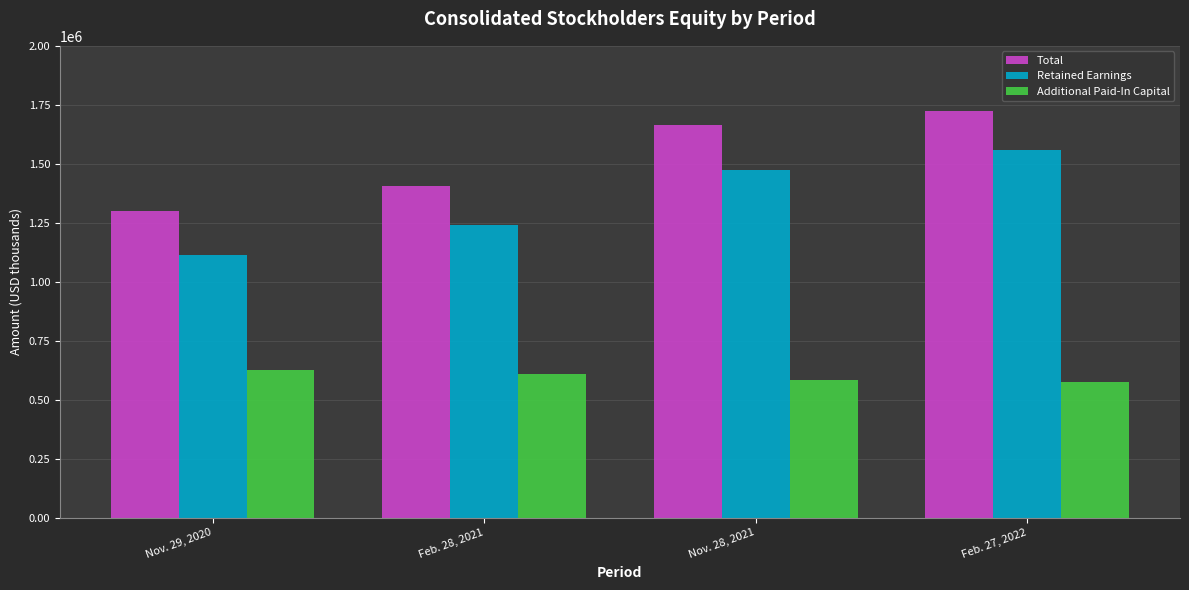

What is the maximum value for Additional Paid-In Capital?

626243